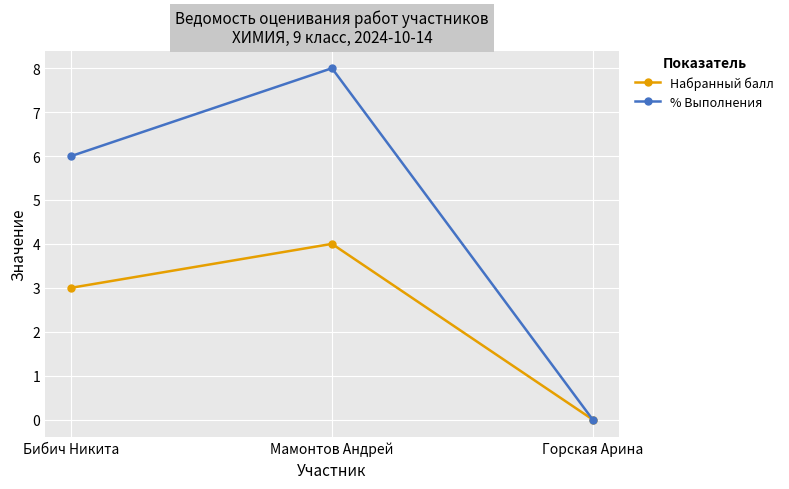

What is the sum of the % Выполнения values at Бибич Никита and Мамонтов Андрей?

14